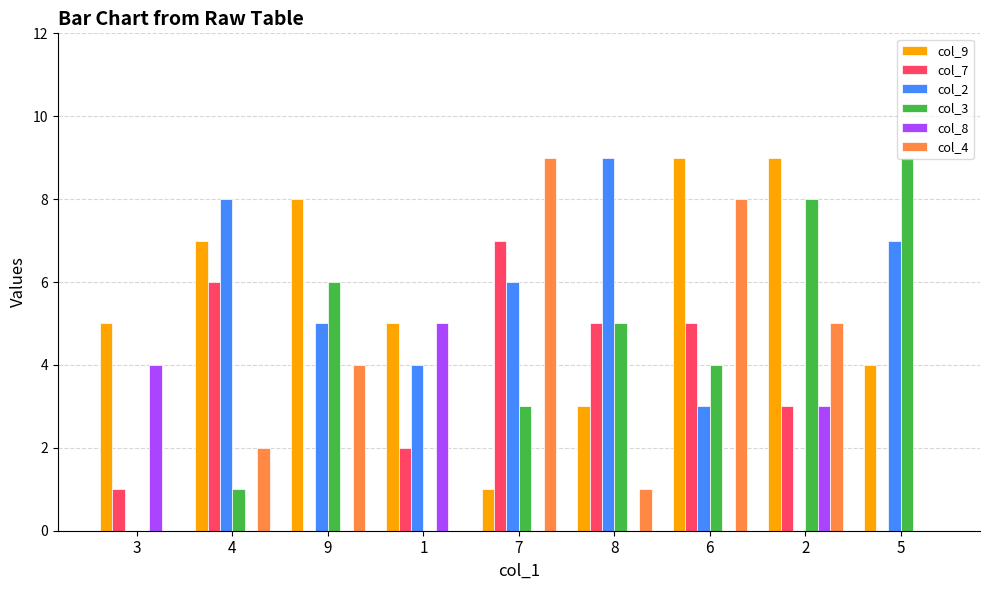

How many groups of bars are there?

9